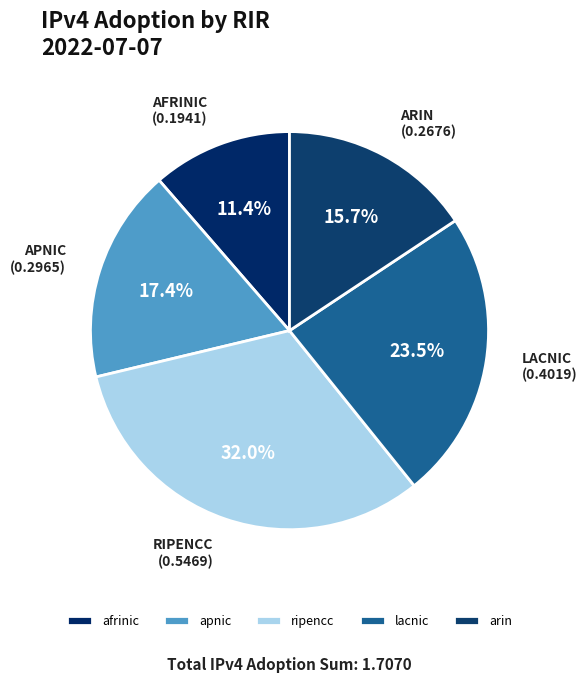

Count the number of slices in the pie.

5